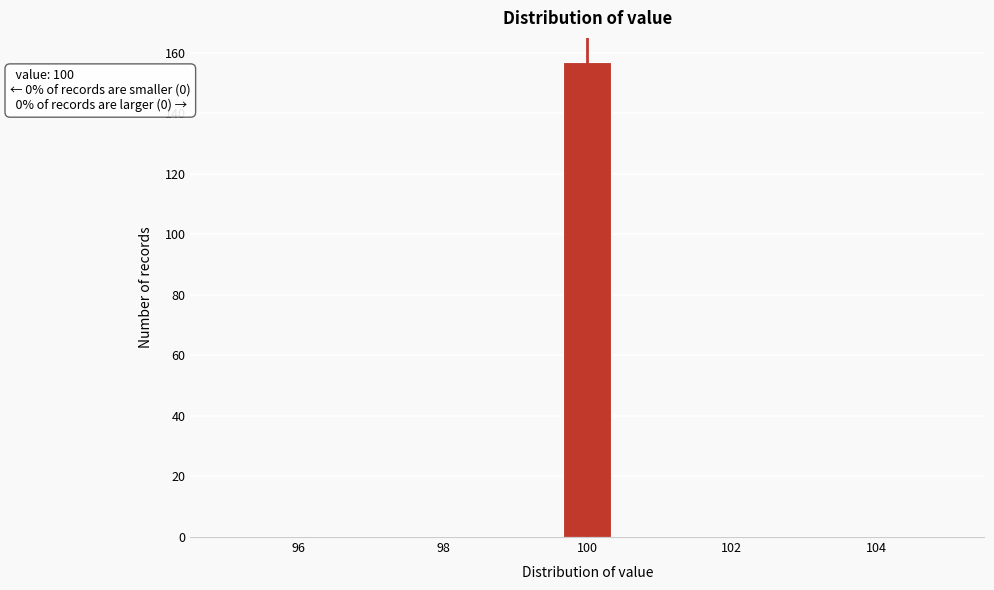

Read against the x-axis, roughly where is the centre of the tallest bar?

100.0